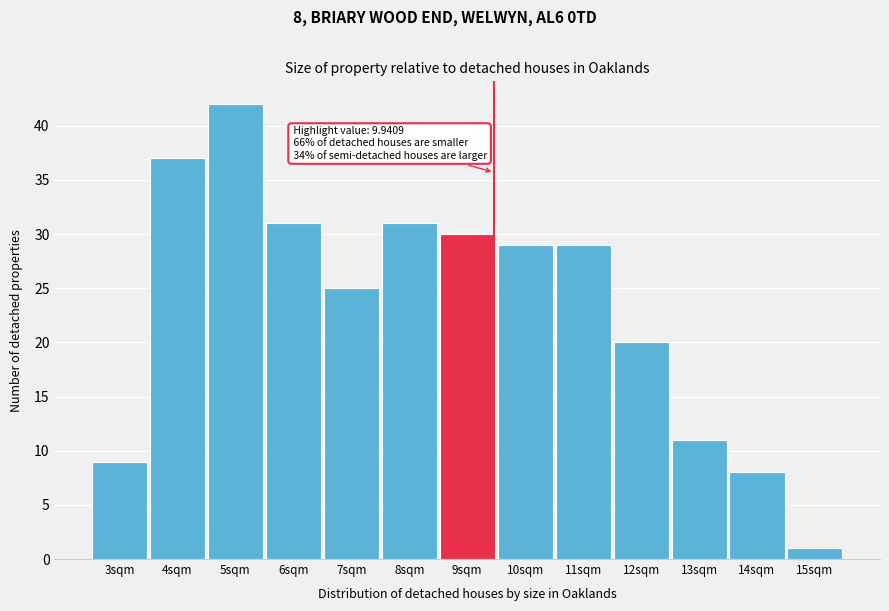

Reading right to left, extract all data points from this chart.

1	8	11	20	29	29	30	31	25	31	42	37	9